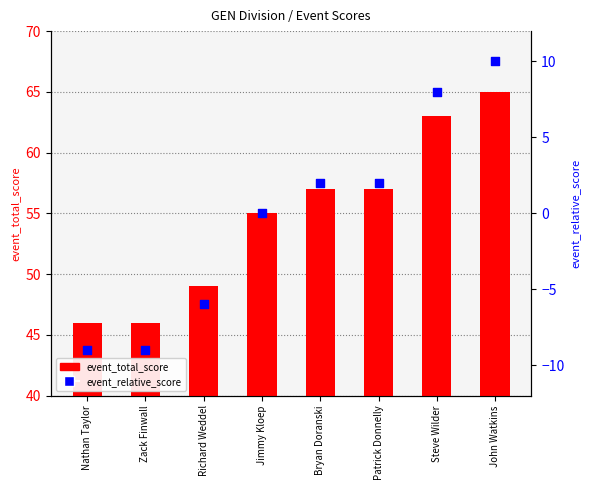

At how many categories does at least one series exceed 56?

4